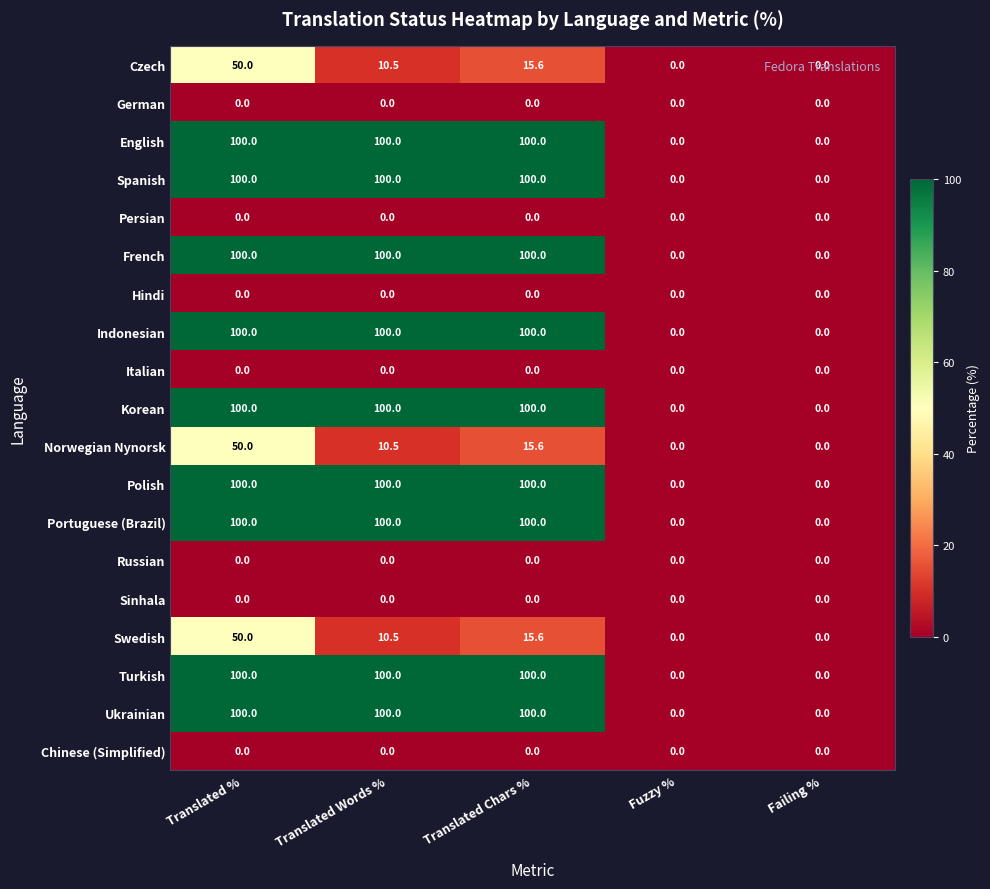

The value of Portuguese (Brazil) at Fuzzy % is 0.0. True or false?

True